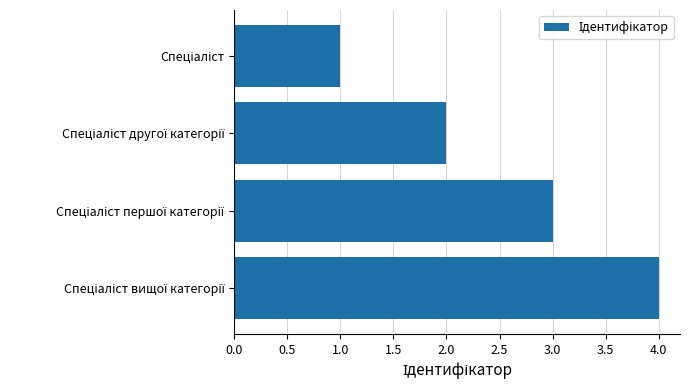

What is the difference between the maximum and minimum values?

3